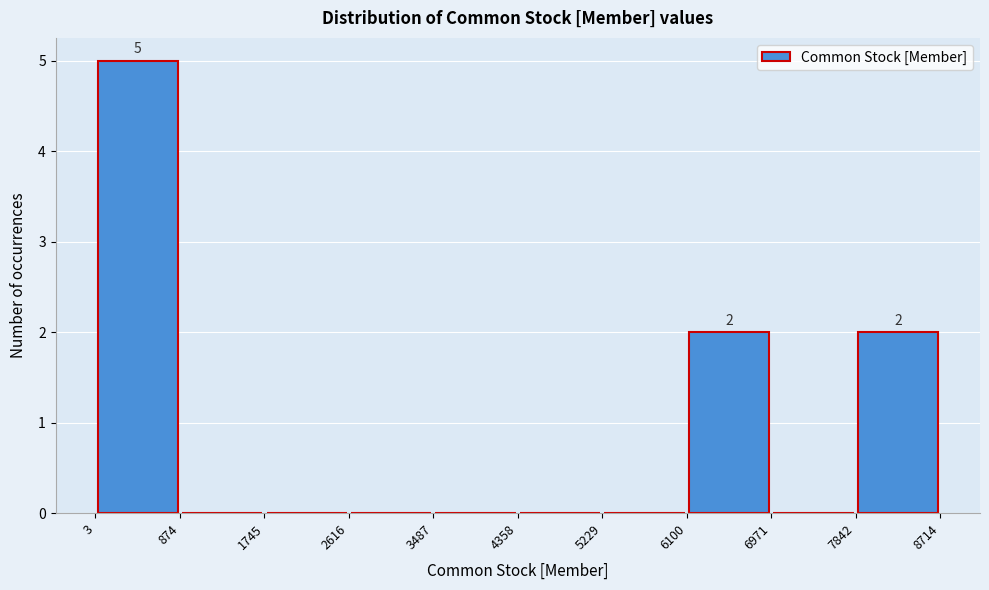

Over which range of the x-axis is the bar tallest?

3 to 874